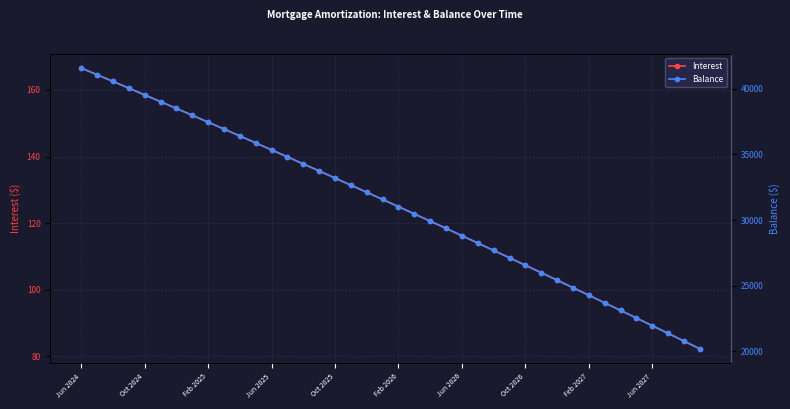

True or false: Balance and Interest cross at least once.

False